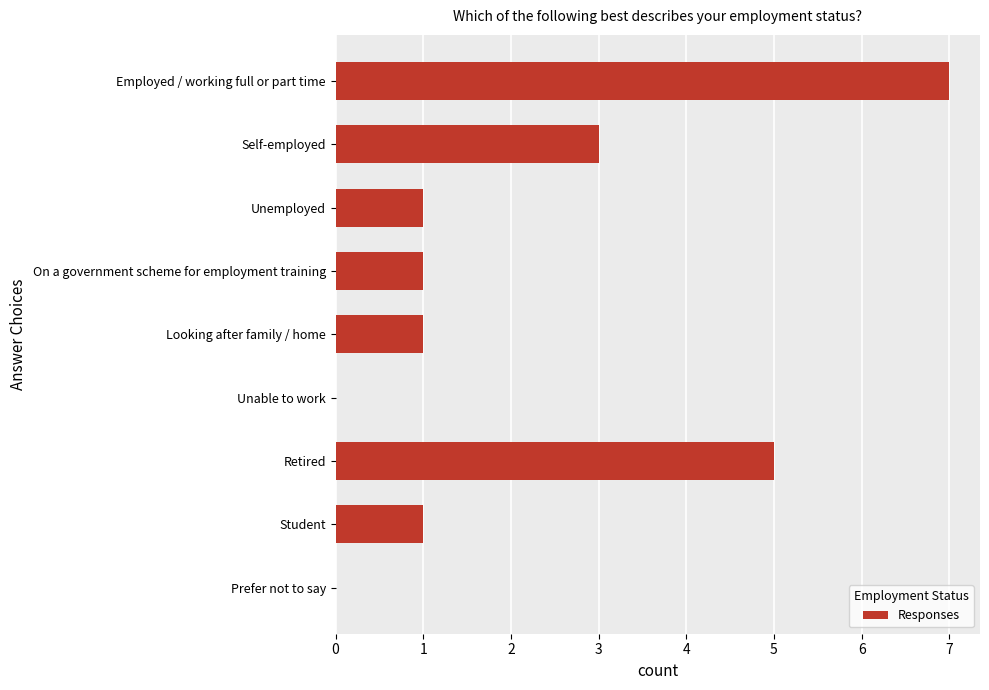

The value at Employed / working full or part time is 7. True or false?

True